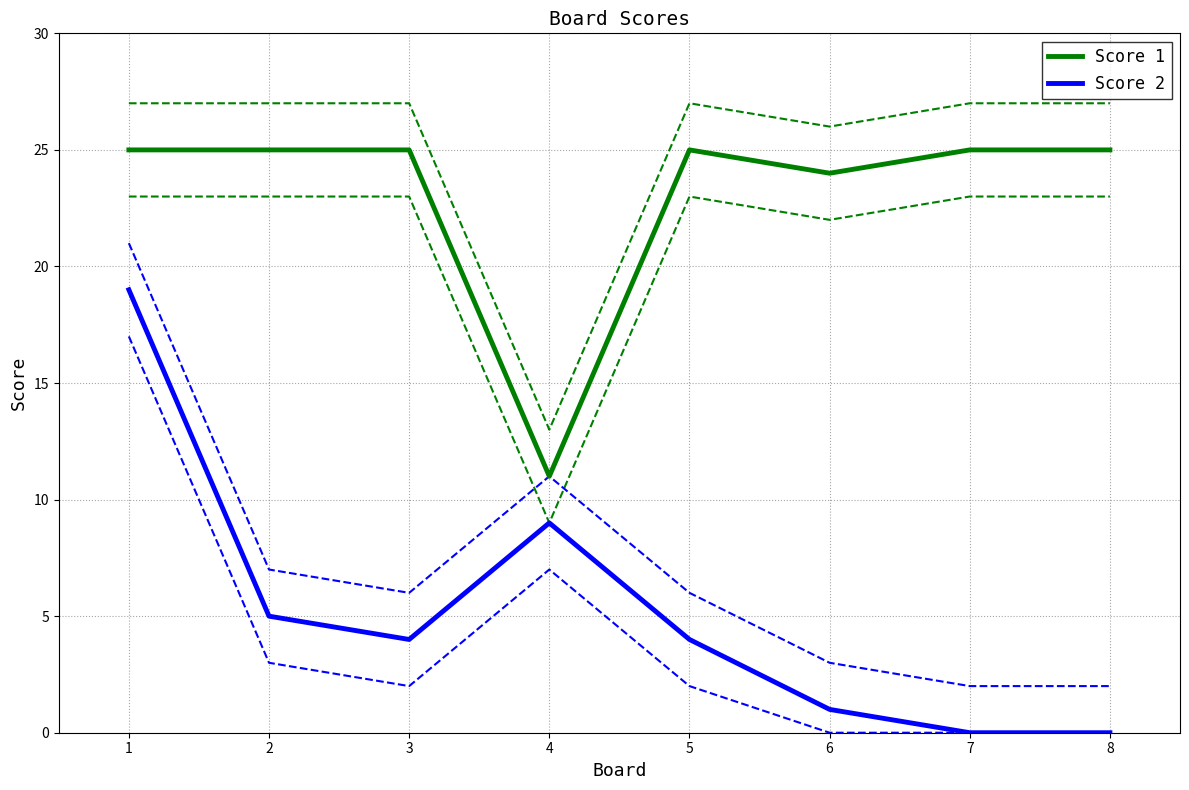

How many interior local peaks does the Score 1 series have?

1